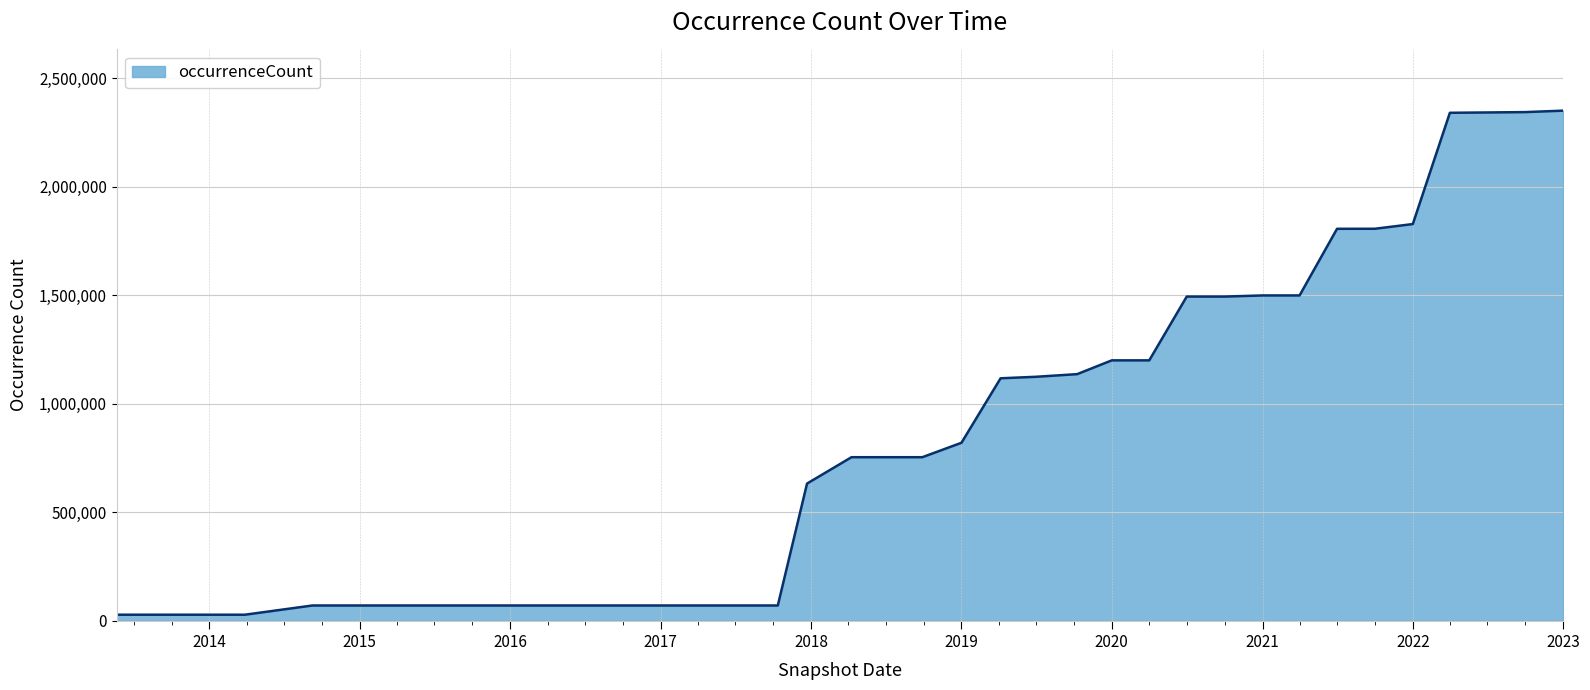

What is the difference between the maximum and minimum values?

2324087